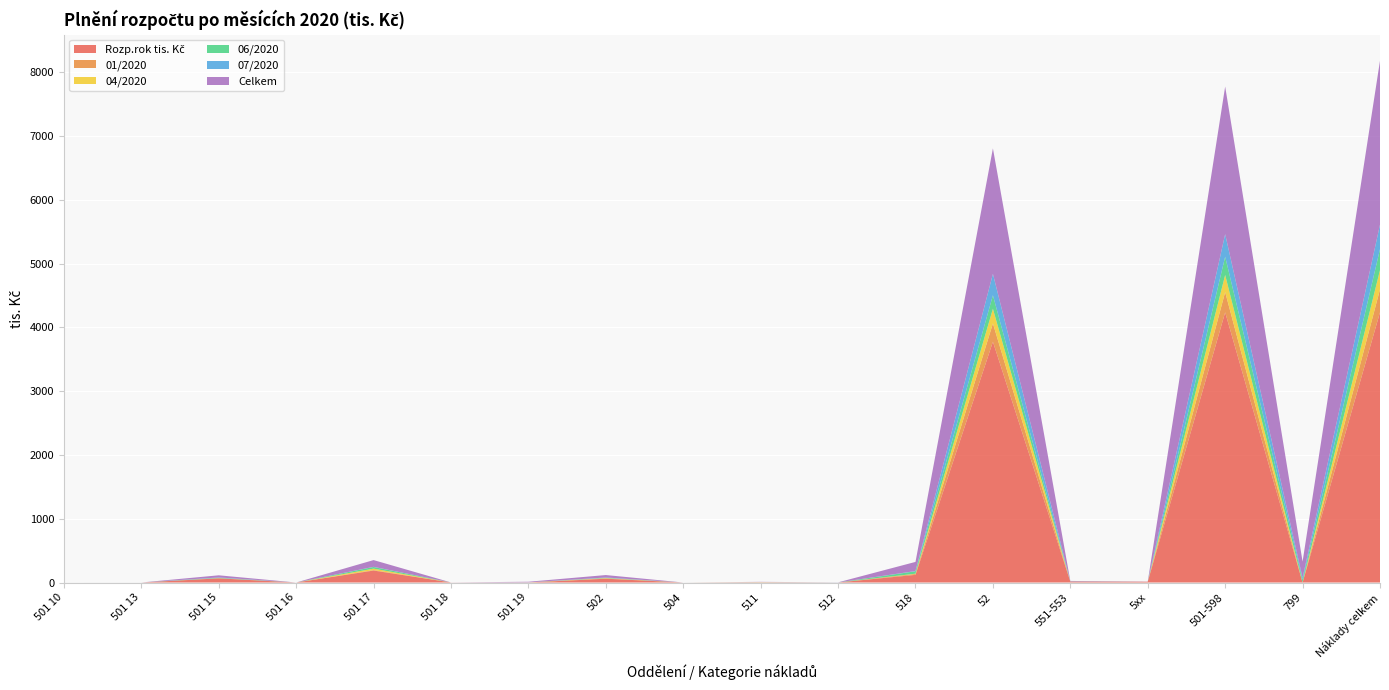

Reading left to right, extract all data points from this chart.

Rozp.rok tis. Kč: 501 10=0.0	501 13=0.0	501 15=65.0	501 16=0.0	501 17=187.7	501 18=1.0	501 19=0.0	502=59.5	504=0.0	511=1.1	512=0.0	518=120.2	52=3776.9	551-553=13.8	5xx=12.5	501-598=4237.8	799=0.0	Náklady celkem=4237.8
01/2020: 501 10=0.0	501 13=0.0	501 15=3.8	501 16=0.0	501 17=7.1	501 18=0.0	501 19=0.0	502=5.4	504=0.0	511=0.0	512=0.0	518=13.5	52=287.0	551-553=0.9	5xx=0.0	501-598=317.6	799=0.0	Náklady celkem=359.8
04/2020: 501 10=0.0	501 13=0.0	501 15=0.1	501 16=0.0	501 17=22.9	501 18=0.0	501 19=1.7	502=4.3	504=0.0	511=4.1	512=0.0	518=4.6	52=230.2	551-553=0.9	5xx=0.0	501-598=268.7	799=0.0	Náklady celkem=302.7
06/2020: 501 10=0.0	501 13=0.0	501 15=5.4	501 16=0.0	501 17=25.4	501 18=0.0	501 19=0.0	502=4.7	504=0.0	511=0.0	512=0.8	518=37.5	52=211.4	551-553=0.9	5xx=0.0	501-598=286.1	799=42.5	Náklady celkem=328.6
07/2020: 501 10=0.0	501 13=0.1	501 15=4.9	501 16=0.0	501 17=2.7	501 18=0.0	501 19=0.0	502=5.0	504=0.0	511=0.0	512=0.0	518=4.2	52=335.8	551-553=0.9	5xx=0.0	501-598=353.6	799=30.4	Náklady celkem=383.9
Celkem: 501 10=0.0	501 13=0.1	501 15=33.7	501 16=0.0	501 17=106.0	501 18=0.0	501 19=10.3	502=38.1	504=0.0	511=5.3	512=1.6	518=143.3	52=1967.9	551-553=7.1	5xx=1.4	501-598=2315.0	799=255.4	Náklady celkem=2570.3